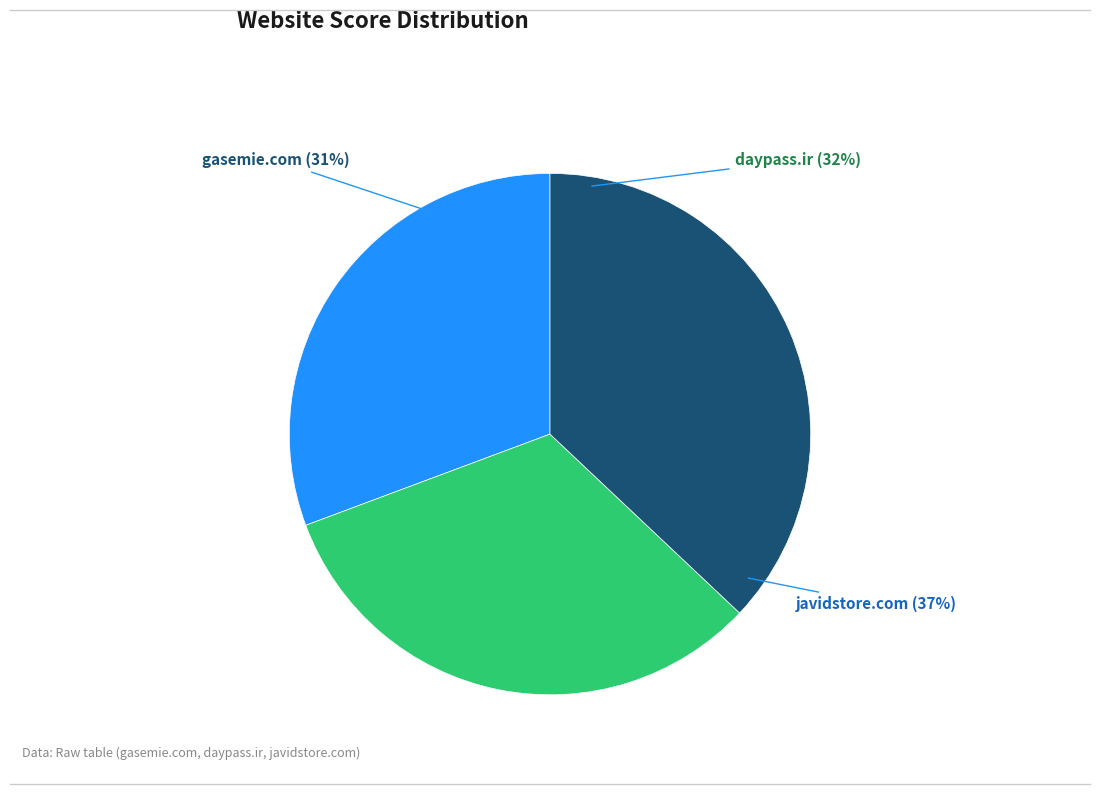

The daypass.ir slice represents 32% of the pie. True or false?

True